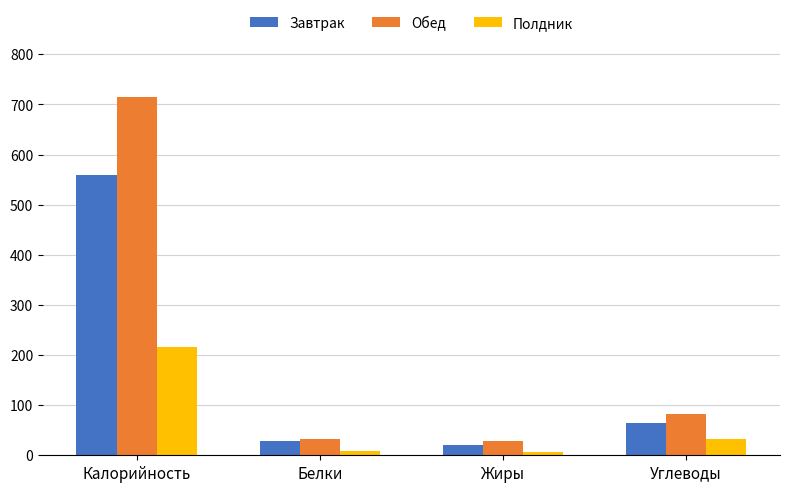

The Полдник series shows 132.4 at Калорийность. True or false?

False